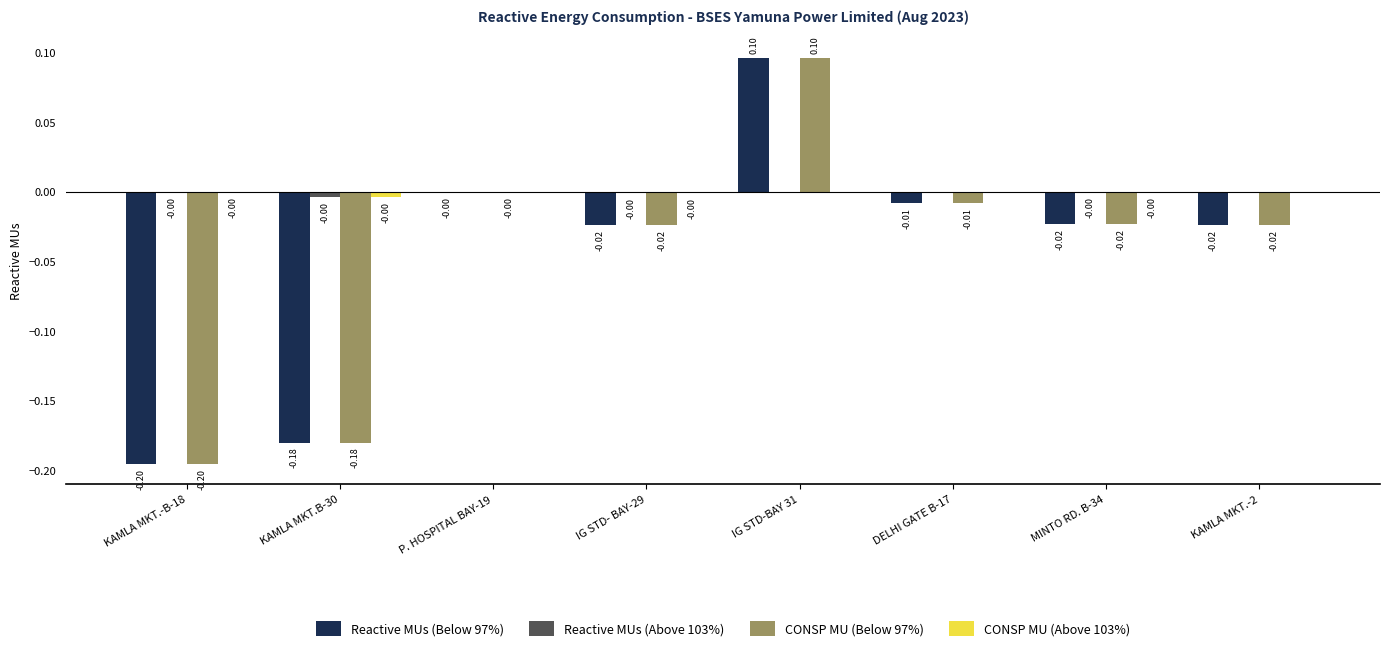

At which category is the sum across all series the highest?

IG STD-BAY 31